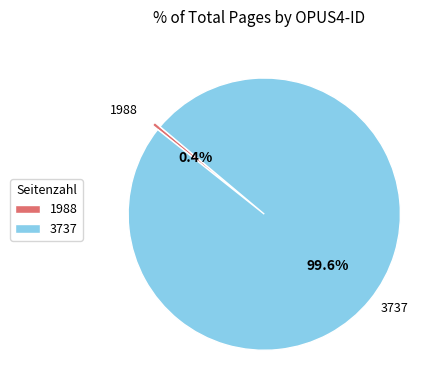

Count the number of slices in the pie.

2